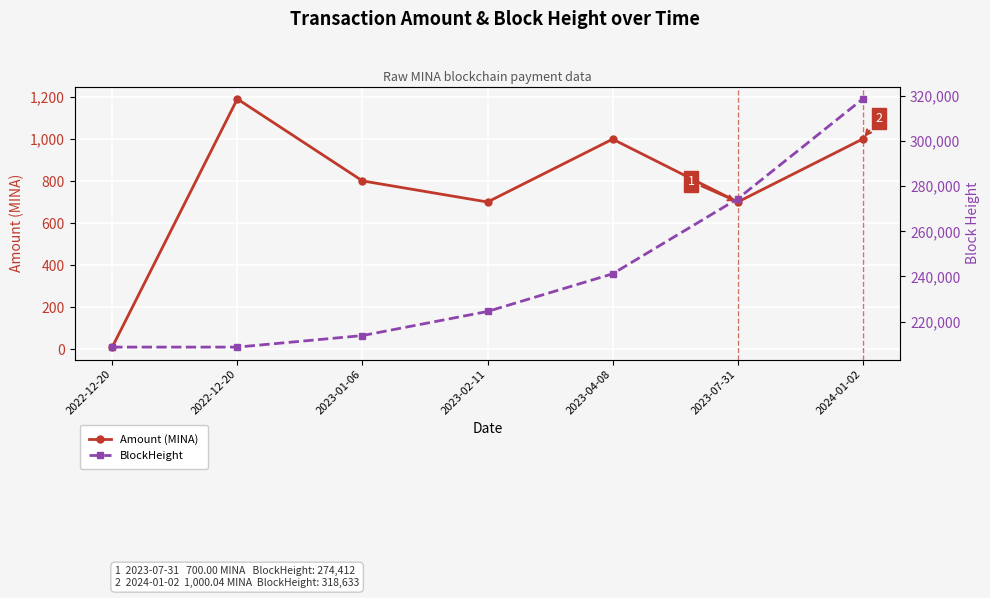

Reading left to right, list all the values displayed in this chart.

Amount (MINA): 9.9	1190.3	800.5	700.0	999.0	700.0	1000.0
BlockHeight: 208694.0	208697.0	213803.0	224481.0	241159.0	274412.0	318633.0